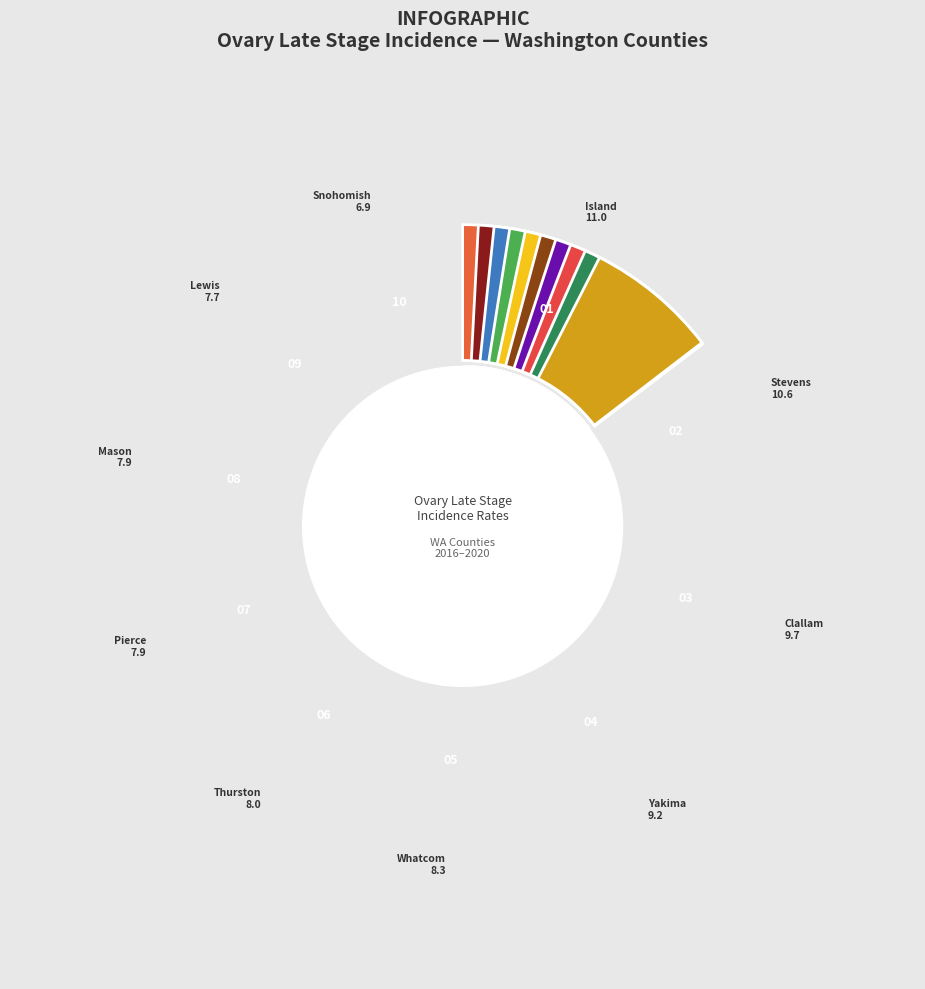

To the nearest percent, what portion does Snohomish County represent?

8%